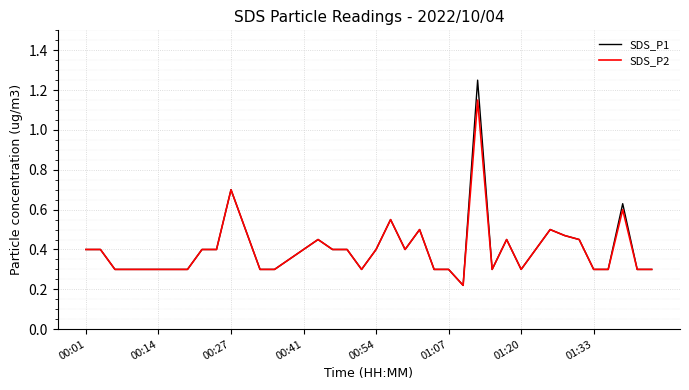

Rank the series by their maximum value, from lowest to highest.

SDS_P2, SDS_P1